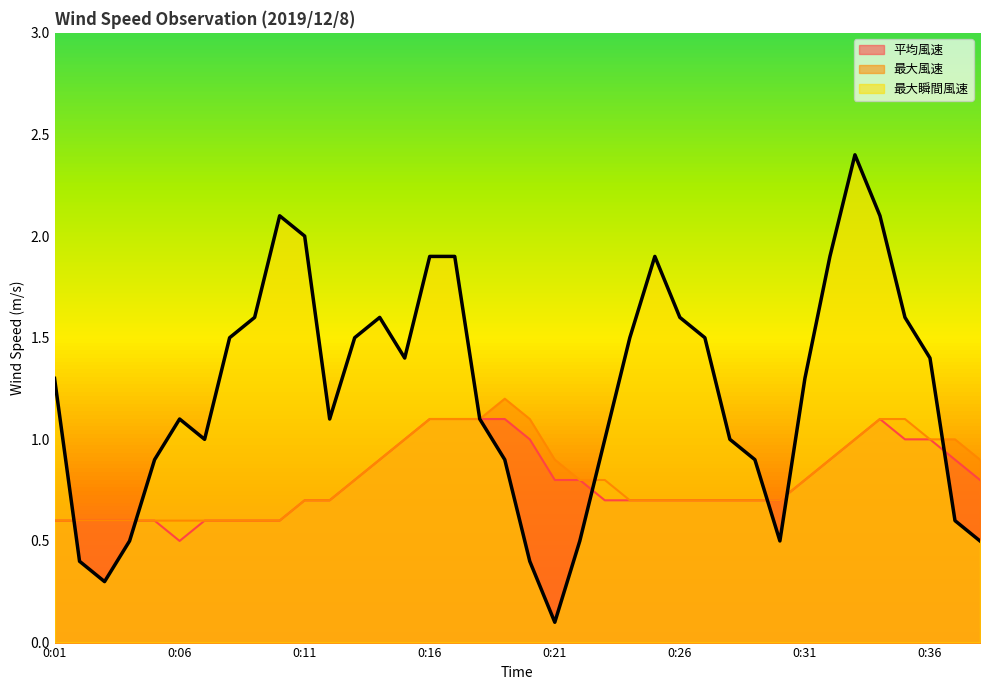

Is it true that 最大瞬間風速 equals 2.4 at 0:09?

False